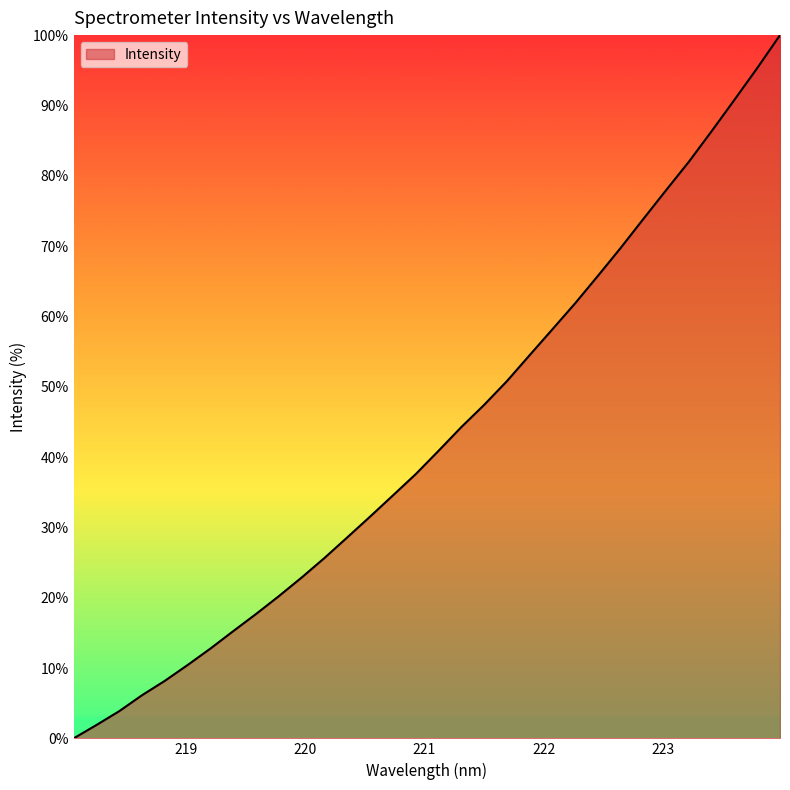

What is the greatest value displayed?

100.0